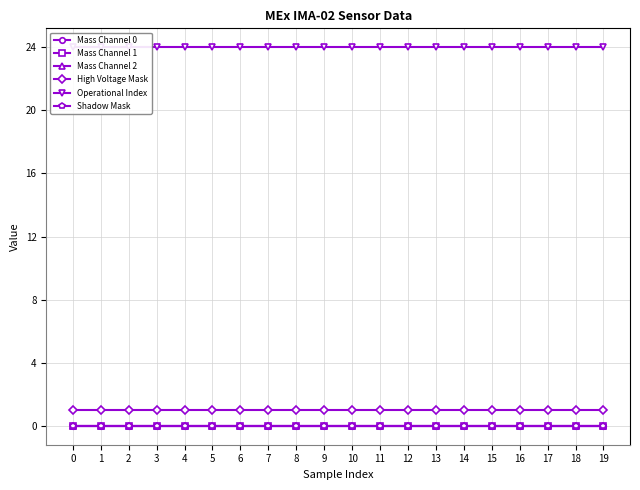

True or false: Mass Channel 0 and Mass Channel 1 intersect in this chart.

False